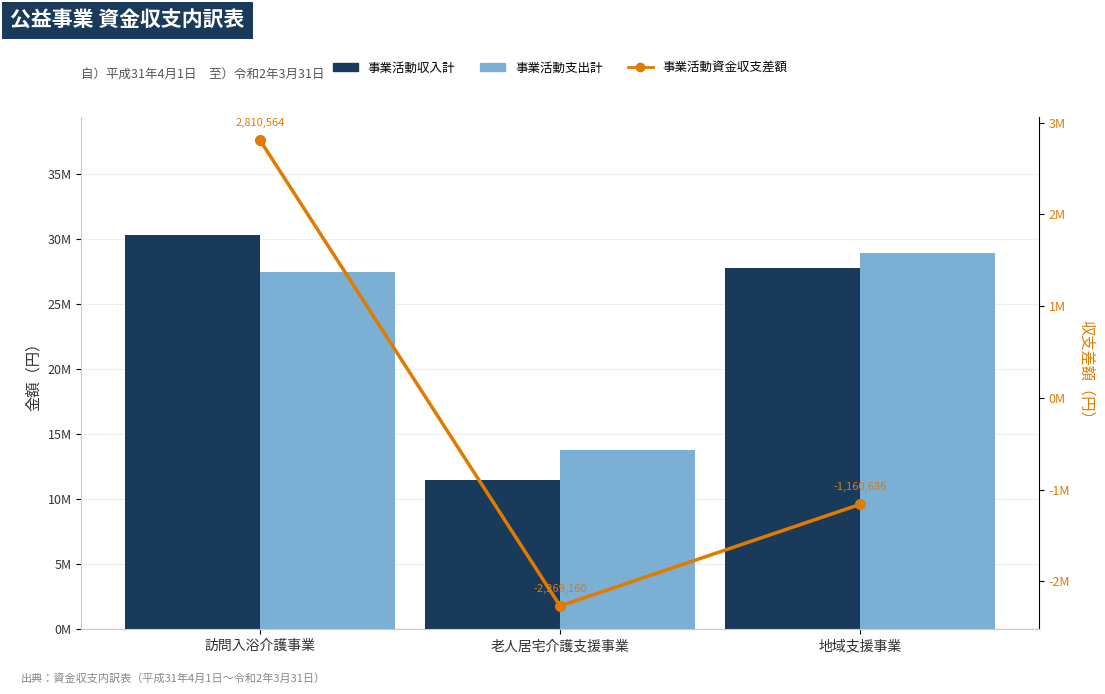

What is the minimum value shown in the chart?

-2269160